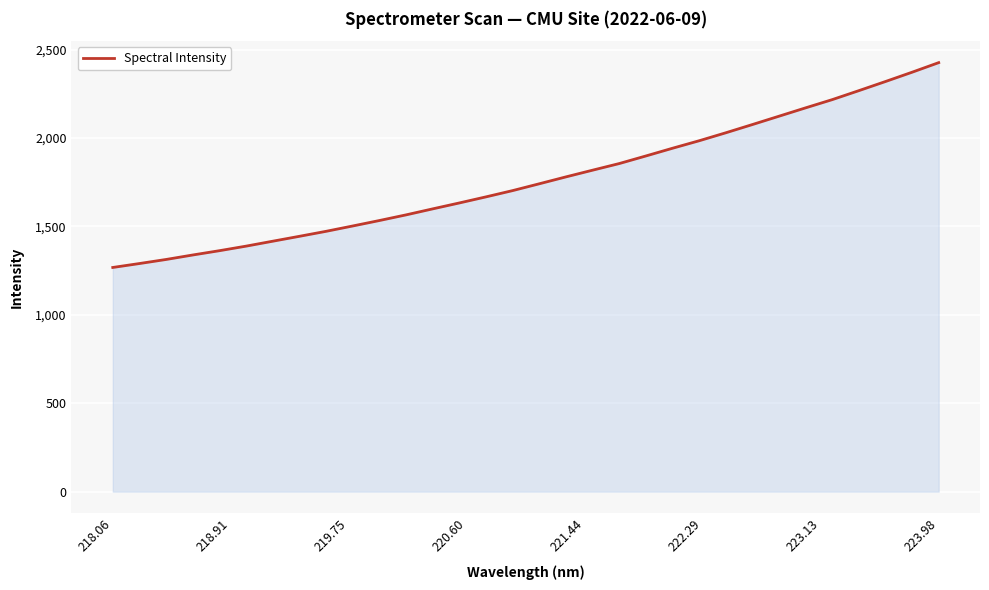

True or false: the data has more than 1 interior local peaks.

False